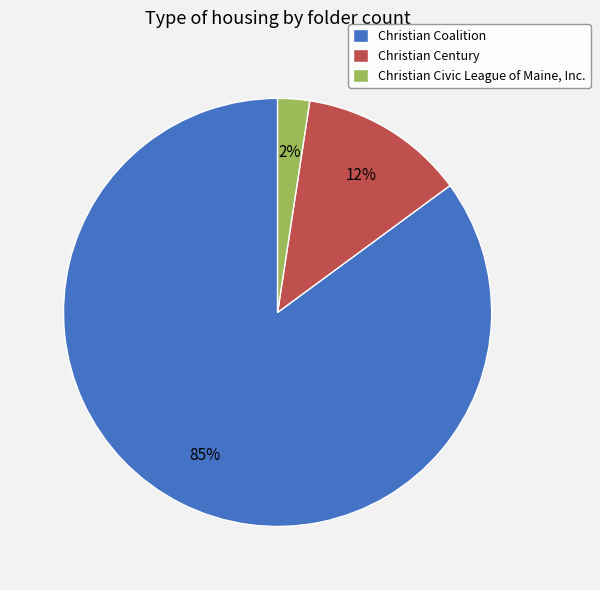

Do Christian Coalition and Christian Century together represent more than half of the pie?

Yes